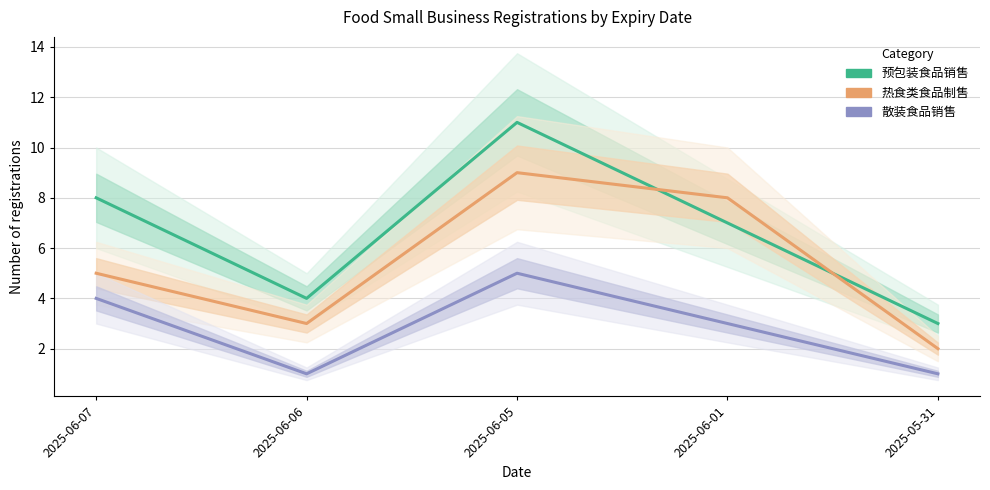

What is the average value of the 预包装食品销售 series?

7